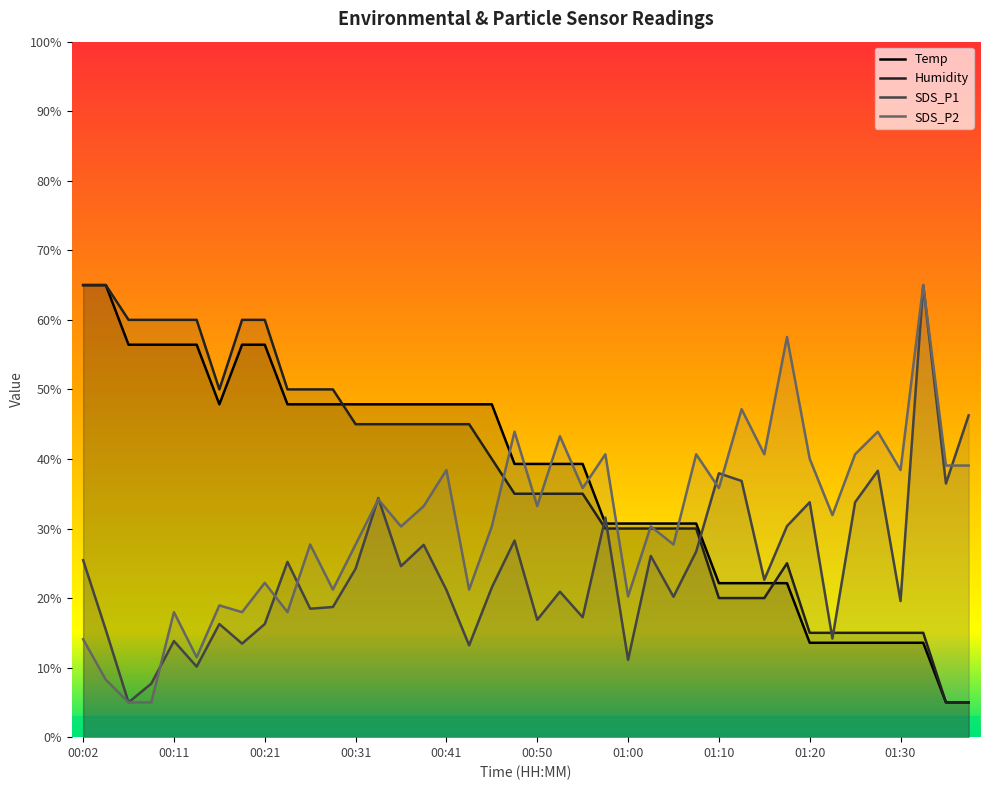

At which label does Temp first exceed 39?

00:02